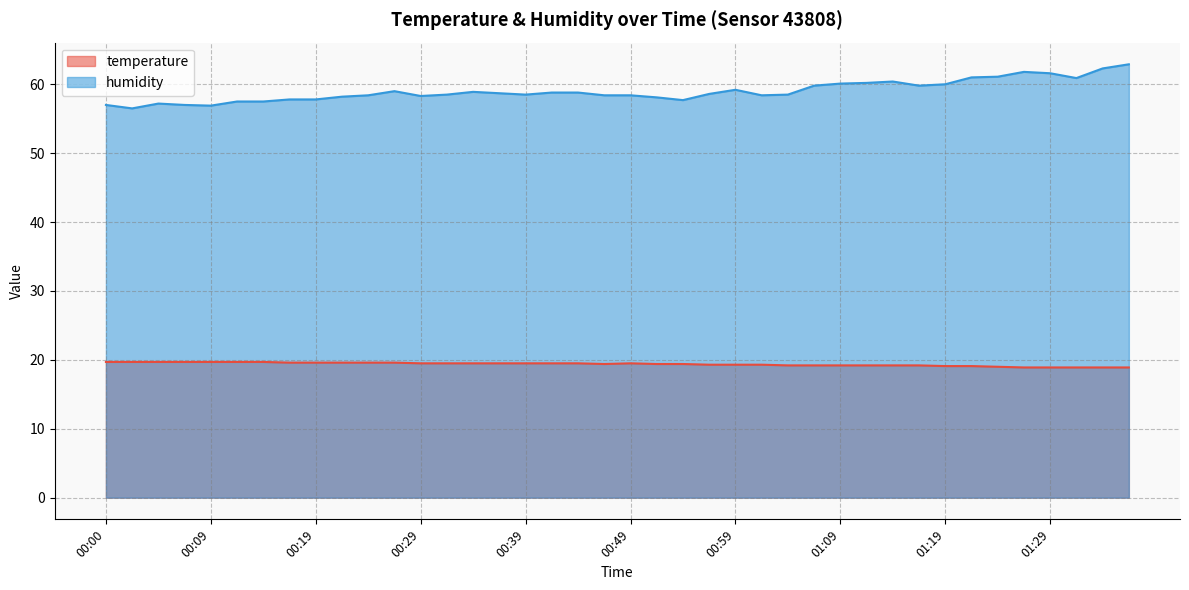

What is the value of the temperature point at the 25th from the left?

19.3